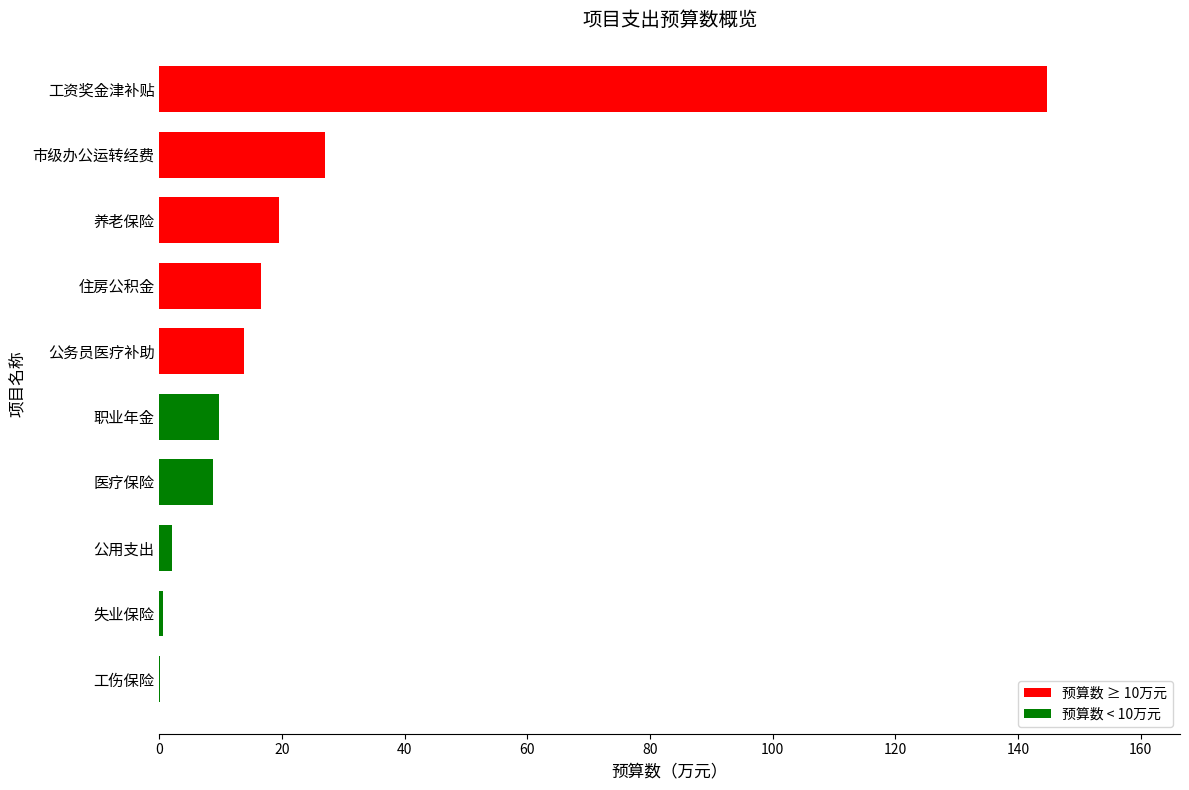

What is the greatest value displayed?

144.7